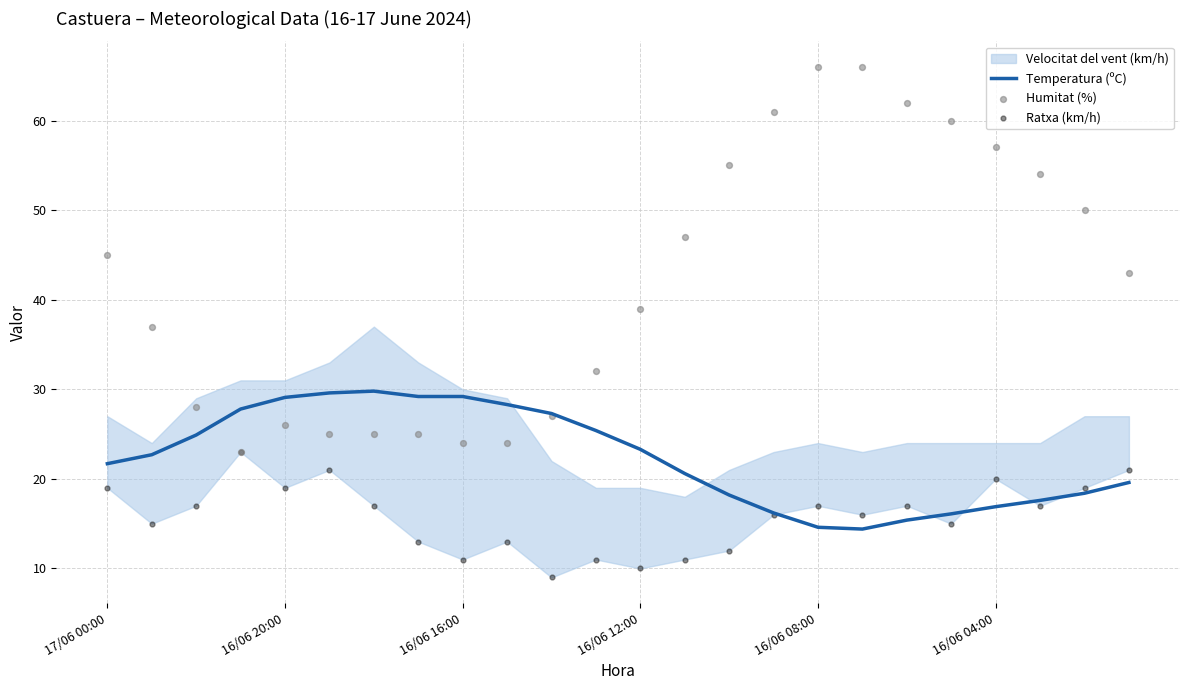

Which series reaches the minimum Y coordinate?

Ratxa (km/h)